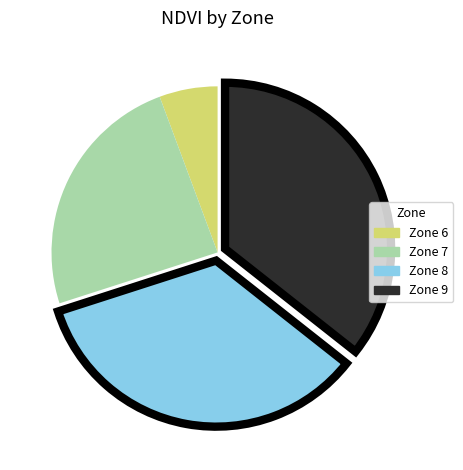

True or false: Zone 6 accounts for 6% of the total.

True